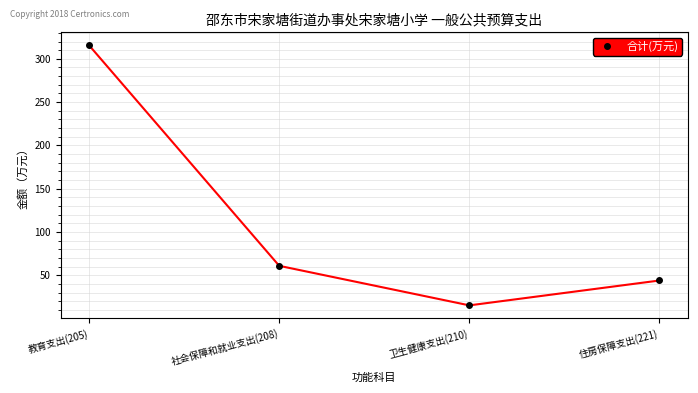

Does the chart display data point markers on the line(s)?

Yes